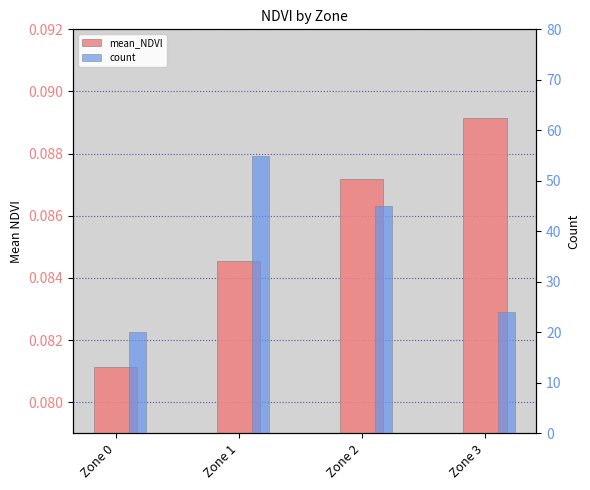

Is it true that mean_NDVI equals 0.1 at Zone 3?

True